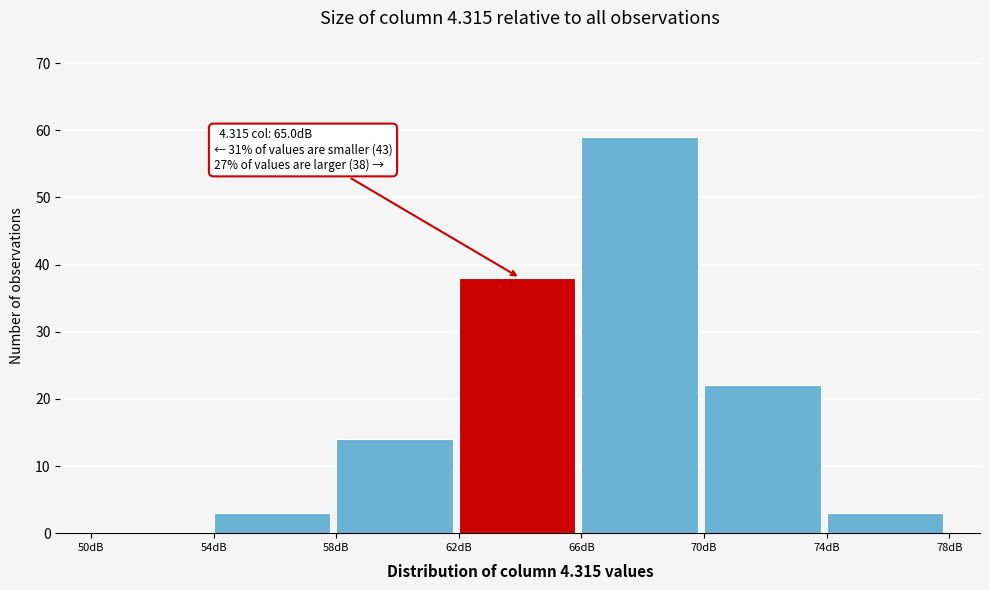

Over which range of the x-axis is the bar tallest?

66 to 70